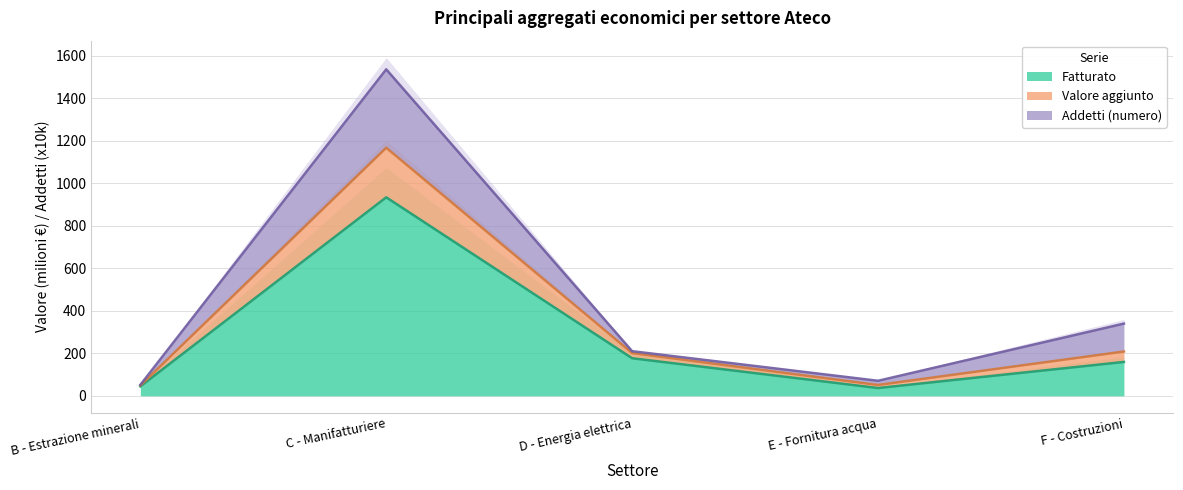

Which category has the highest value in the Fatturato series?

C - Manifatturiere